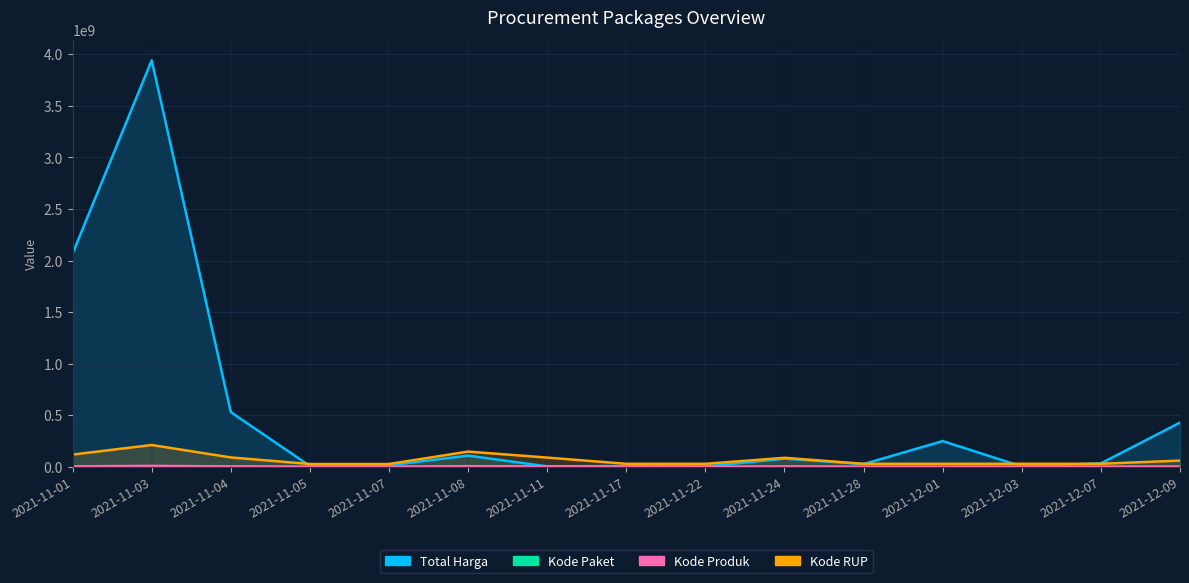

At which label does Kode Produk reach its minimum?

2021-11-22